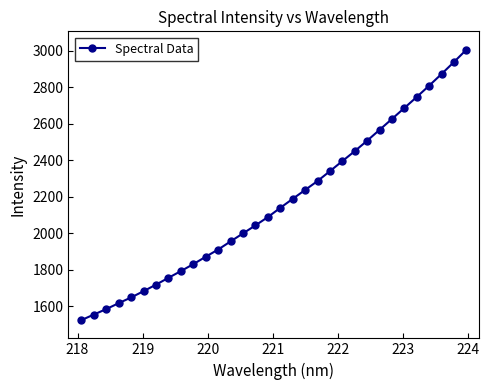

What is the difference between the maximum and minimum values?

1480.8